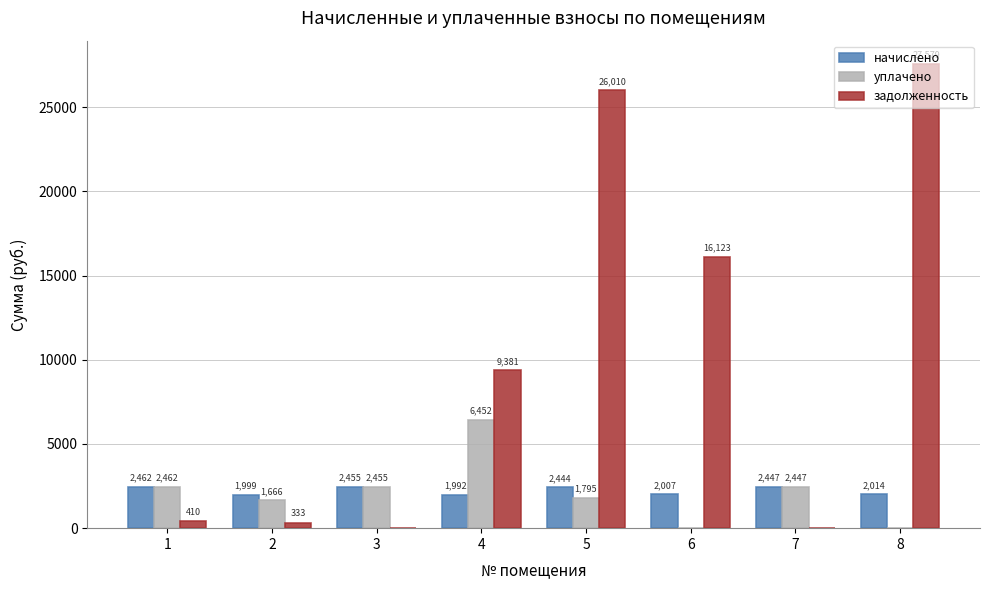

Which series has the largest total across all categories?

задолженность